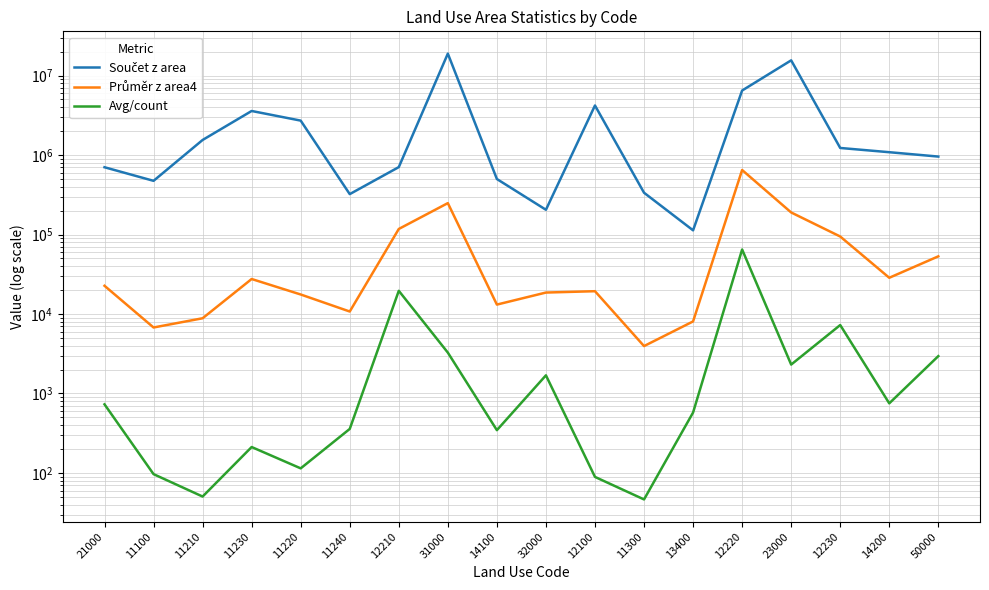

Reading right to left, extract all data points from this chart.

Součet z area: 50000=956608.3	14200=1085609.4	12230=1227557.9	23000=15538558.3	12220=6481489.9	13400=112932.7	11300=335650.7	12100=4201663.3	32000=204820.6	14100=499262.5	31000=18878062.8	12210=704951.4	11240=322426.5	11220=2710874.1	11230=3583649.4	11210=1547173.8	11100=473740.0	21000=702174.7
Průměr z area4: 50000=53144.9	14200=28568.7	12230=94427.5	23000=189494.6	12220=648149.0	13400=8066.6	11300=3948.8	12100=19362.5	32000=18620.1	14100=13138.5	31000=248395.6	12210=117491.9	11240=10747.5	11220=17603.1	11230=27566.5	11210=8841.0	11100=6767.7	21000=22650.8
Avg/count: 50000=2952.5	14200=751.8	12230=7263.7	23000=2310.9	12220=64814.9	13400=576.2	11300=46.5	12100=89.2	32000=1692.7	14100=345.8	31000=3268.4	12210=19582.0	11240=358.2	11220=114.3	11230=212.1	11210=50.5	11100=96.7	21000=730.7